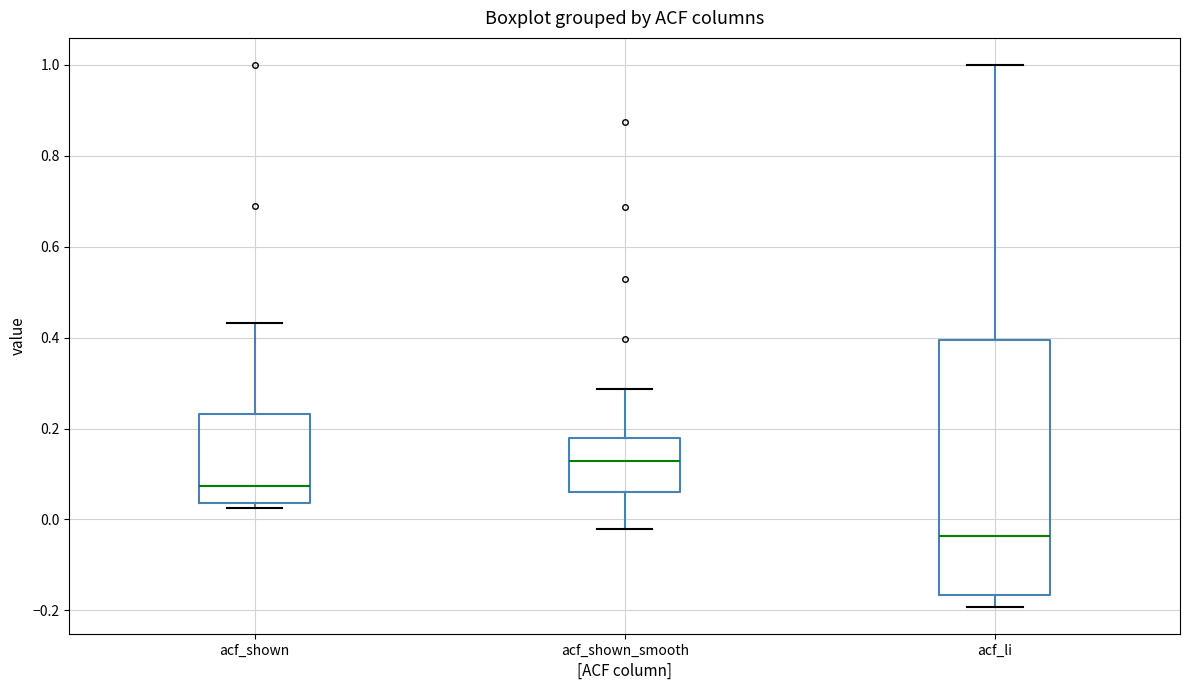

Reading left to right, transcribe this box plot: for each box, give where its median line is, the range the box spans, and where its two whiskers end, as read against the y-axis. The values are not printed on the chart, so give them approximately, as read against the axis.

acf_shown: median 0.08, box 0.04 to 0.24, whiskers 0.02 to 0.44
acf_shown_smooth: median 0.12, box 0.06 to 0.18, whiskers -0.02 to 0.28
acf_li: median -0.04, box -0.16 to 0.40, whiskers -0.20 to 1.00